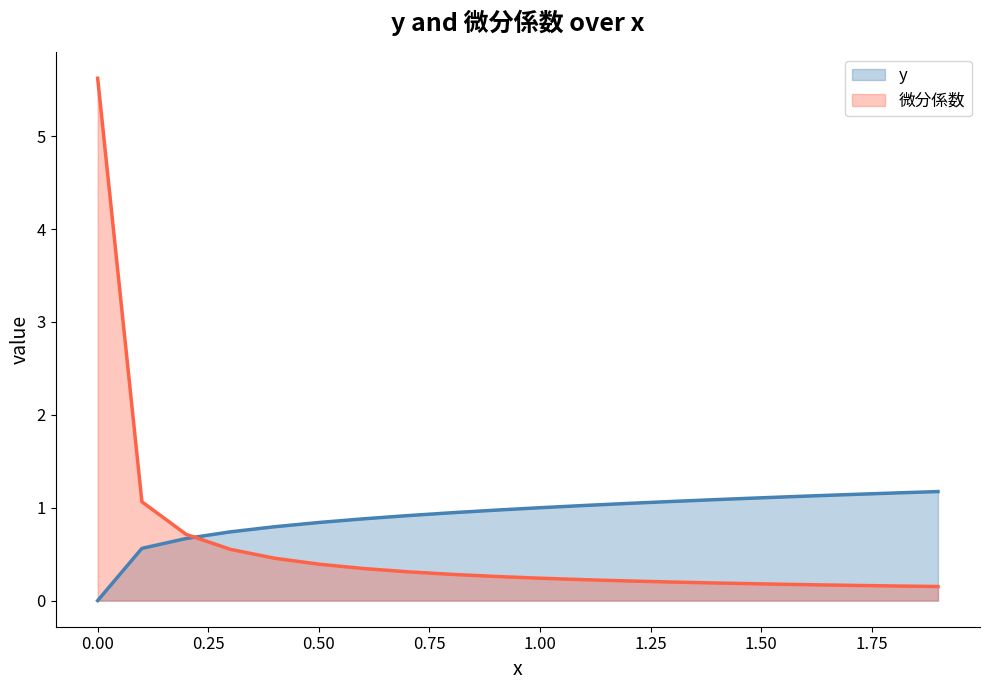

What is the highest value of the 微分係数 series?

5.6